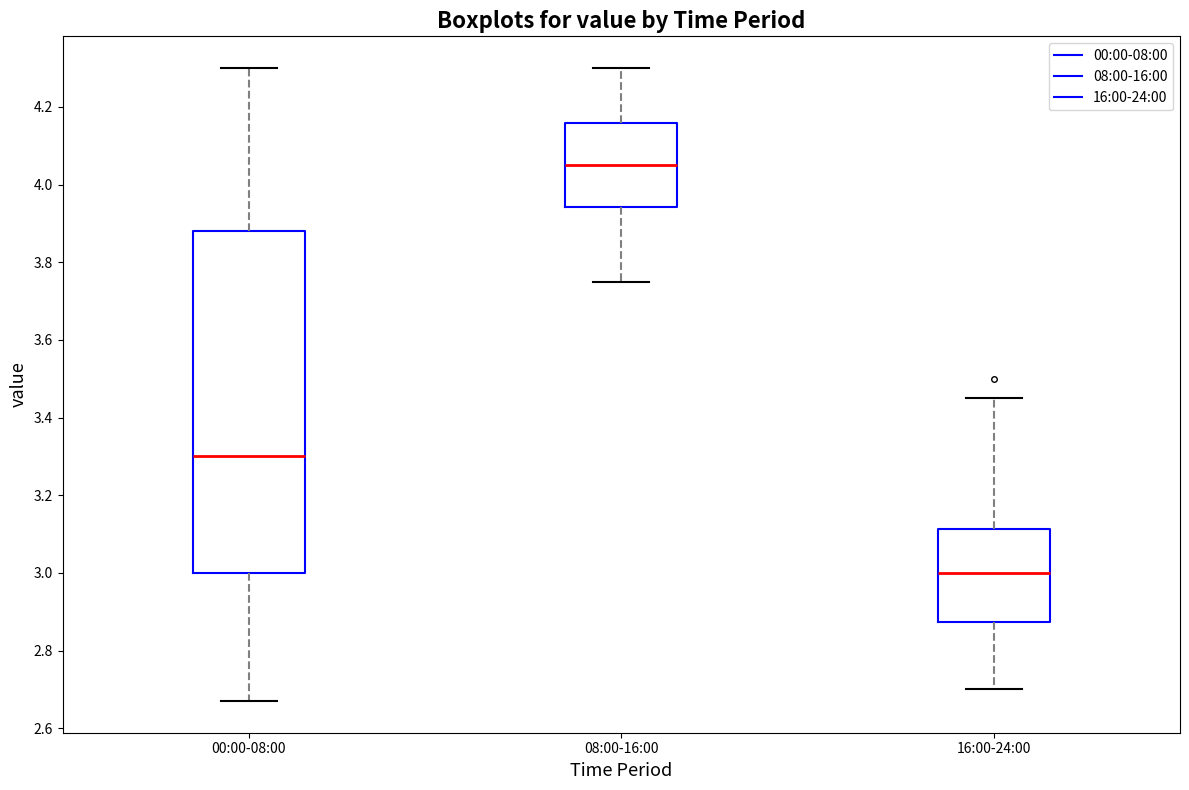

Which box has the highest median line?

08:00-16:00